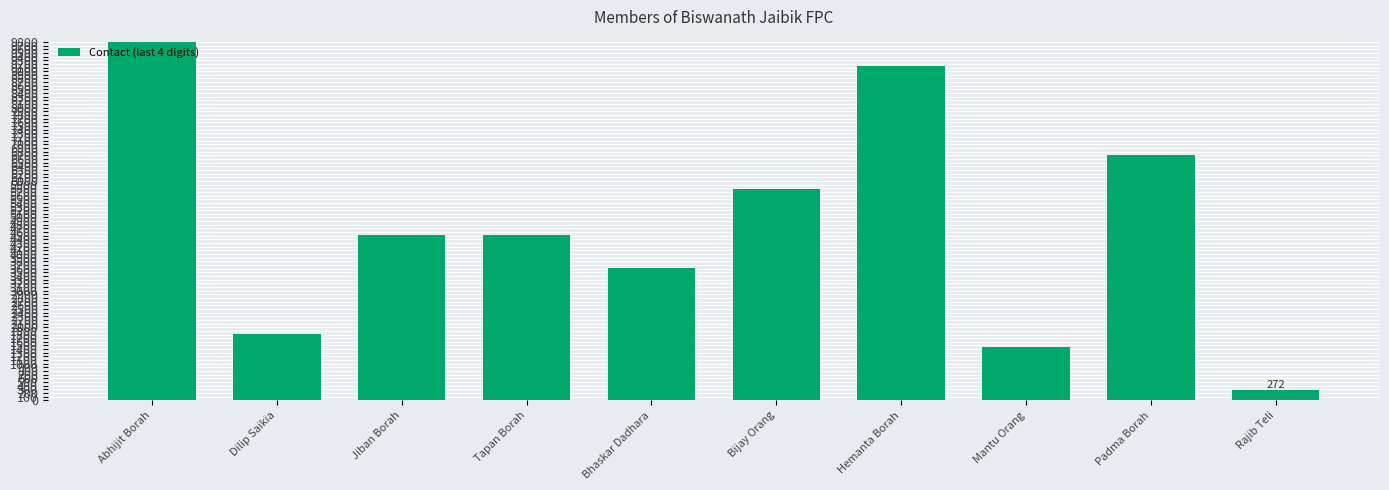

Between Tapan Borah and Dilip Saikia, which is larger?

Tapan Borah